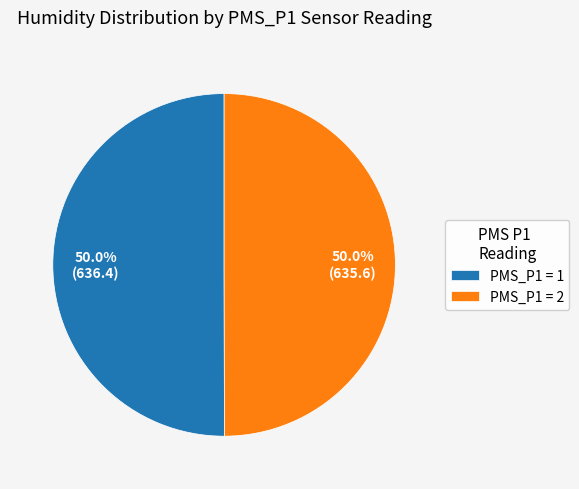

Do PMS_P1 = 1 and PMS_P1 = 2 together represent more than half of the pie?

Yes